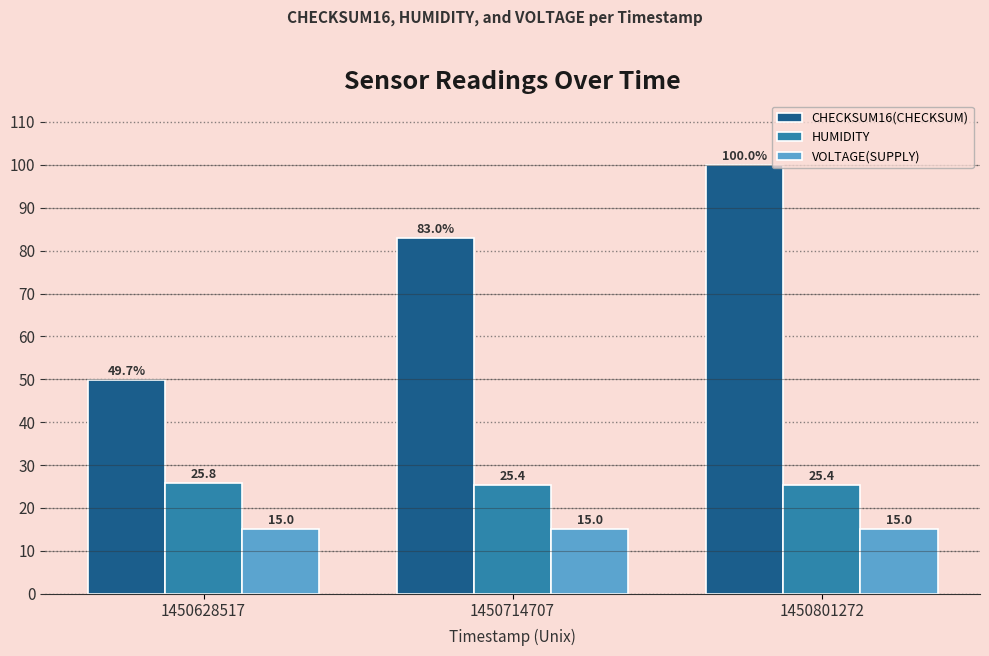

What is the difference between the highest and lowest values at 1450628517?

34.7